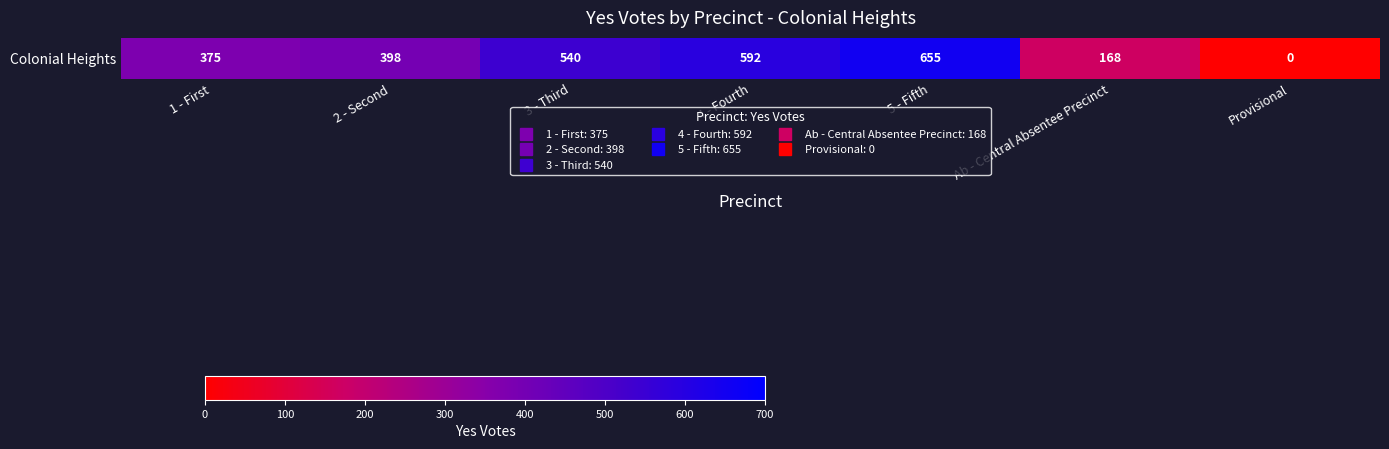

List the labels in order of value, largest first.

5 - Fifth, 4 - Fourth, 3 - Third, 2 - Second, 1 - First, Ab - Central Absentee Precinct, Provisional